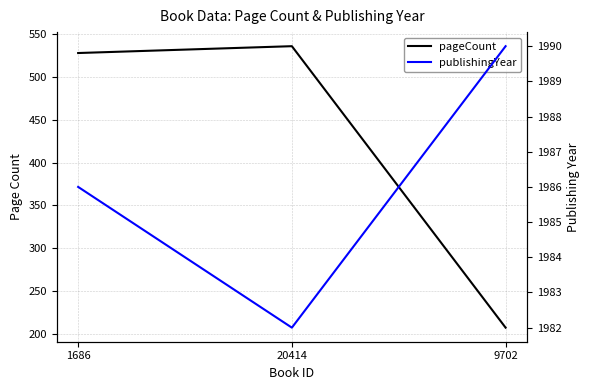

What position from the left is 20414?

2